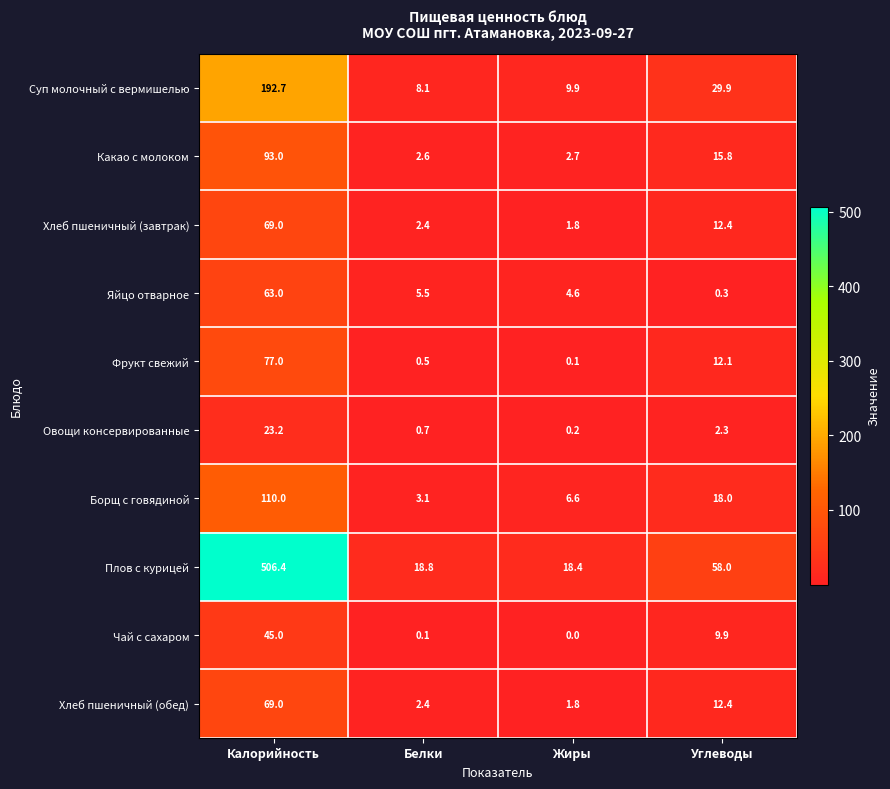

Which series has the largest range (max minus min)?

Плов с курицей